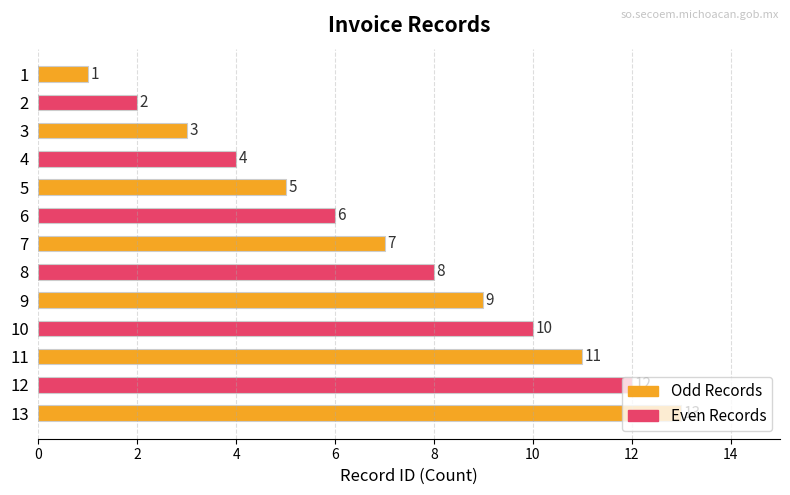

What is the change in value from 3 to 9?

+6